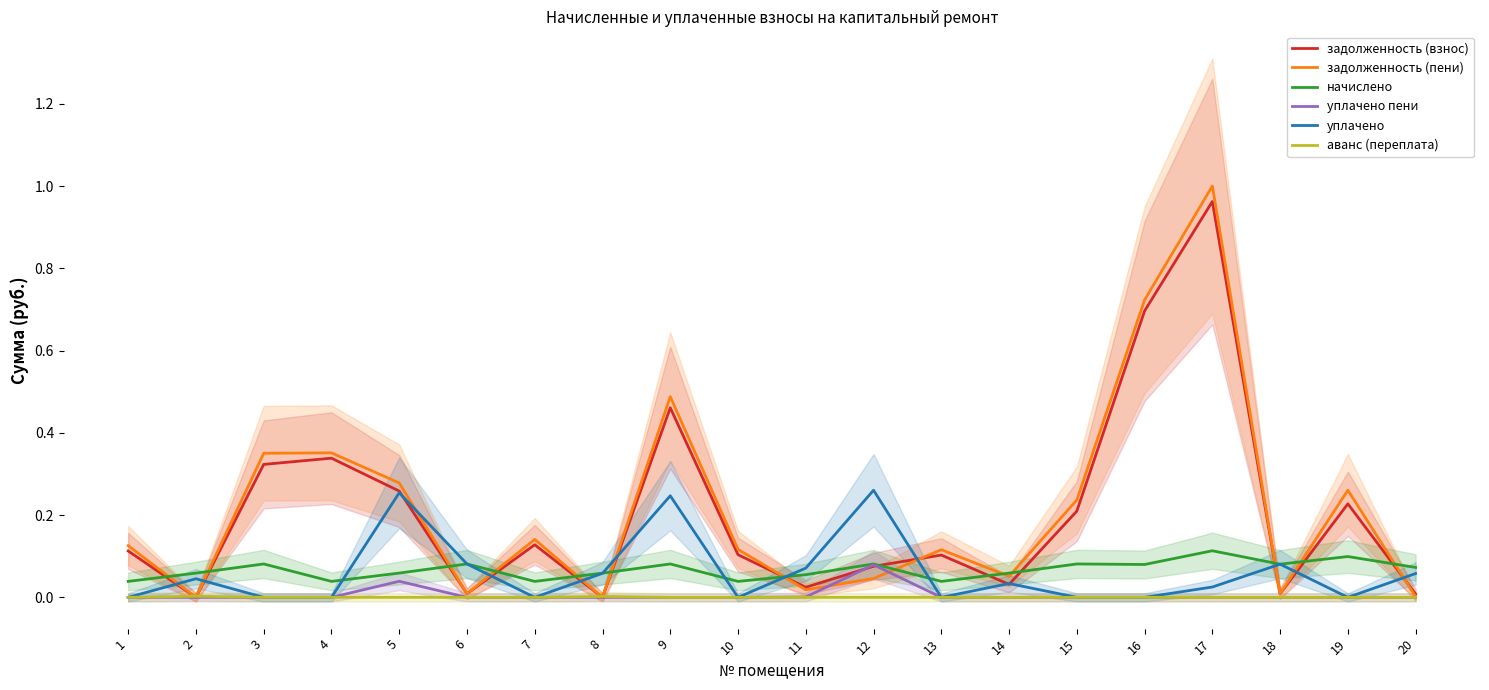

At which category does начислено reach its first local peak?

3